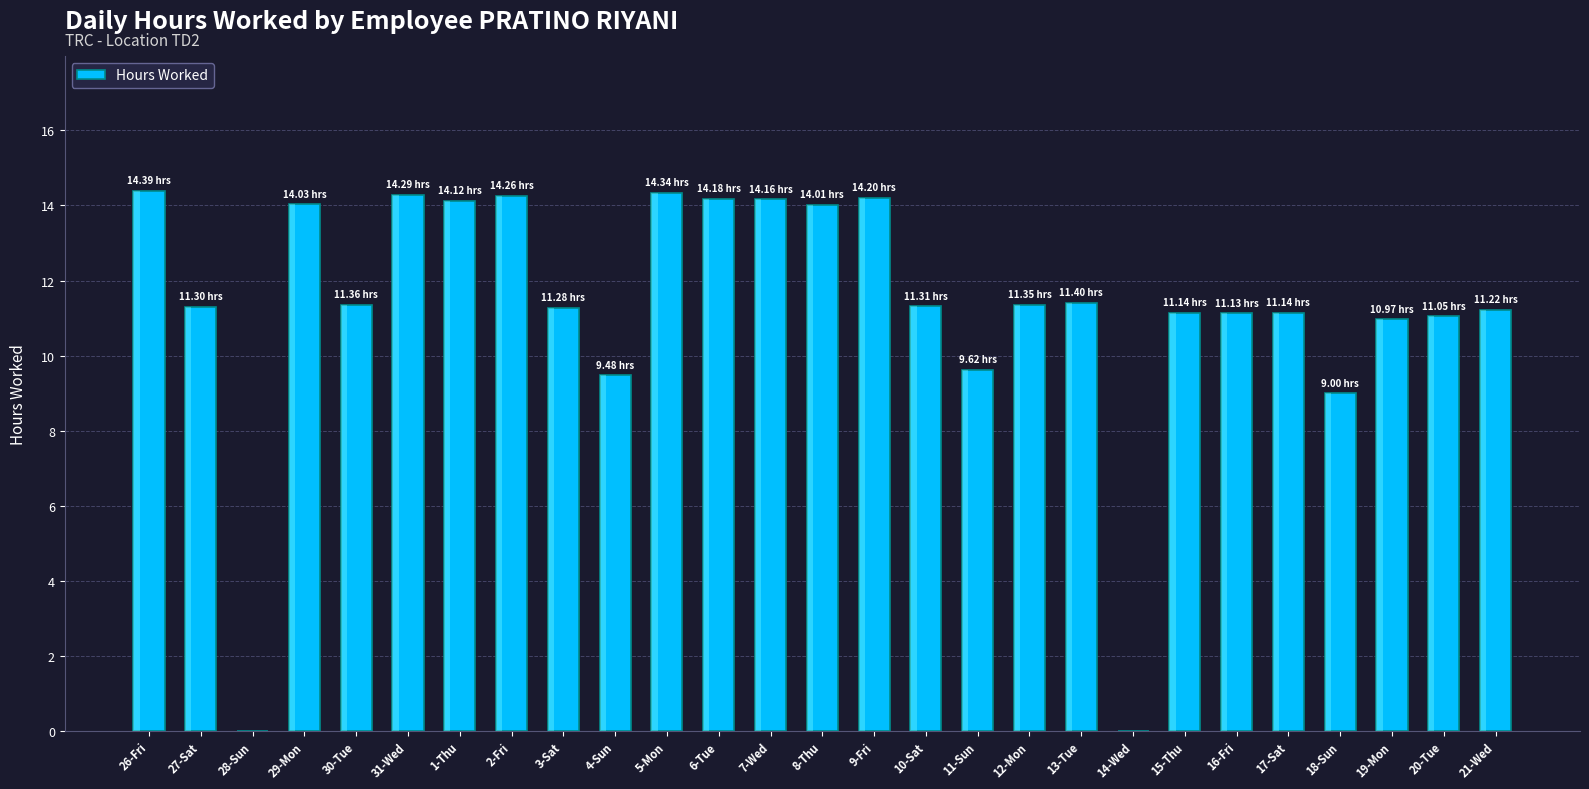

Between 6-Tue and 8-Thu, which is larger?

6-Tue